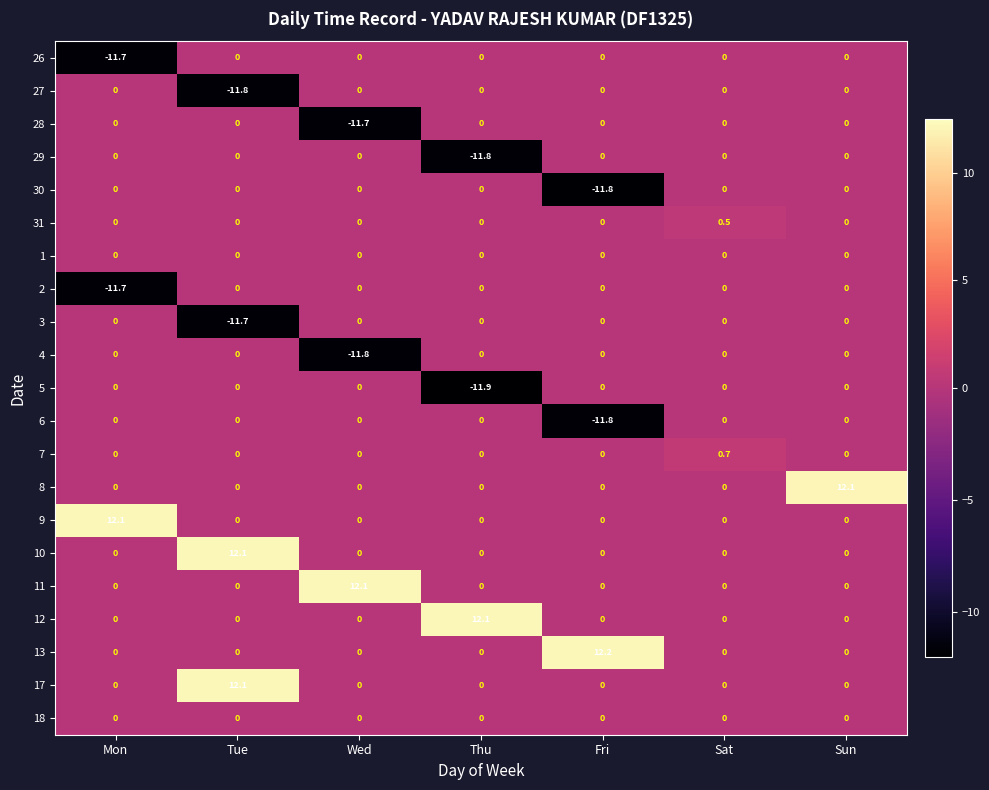

Which series changed the most between Fri and Sun?

13